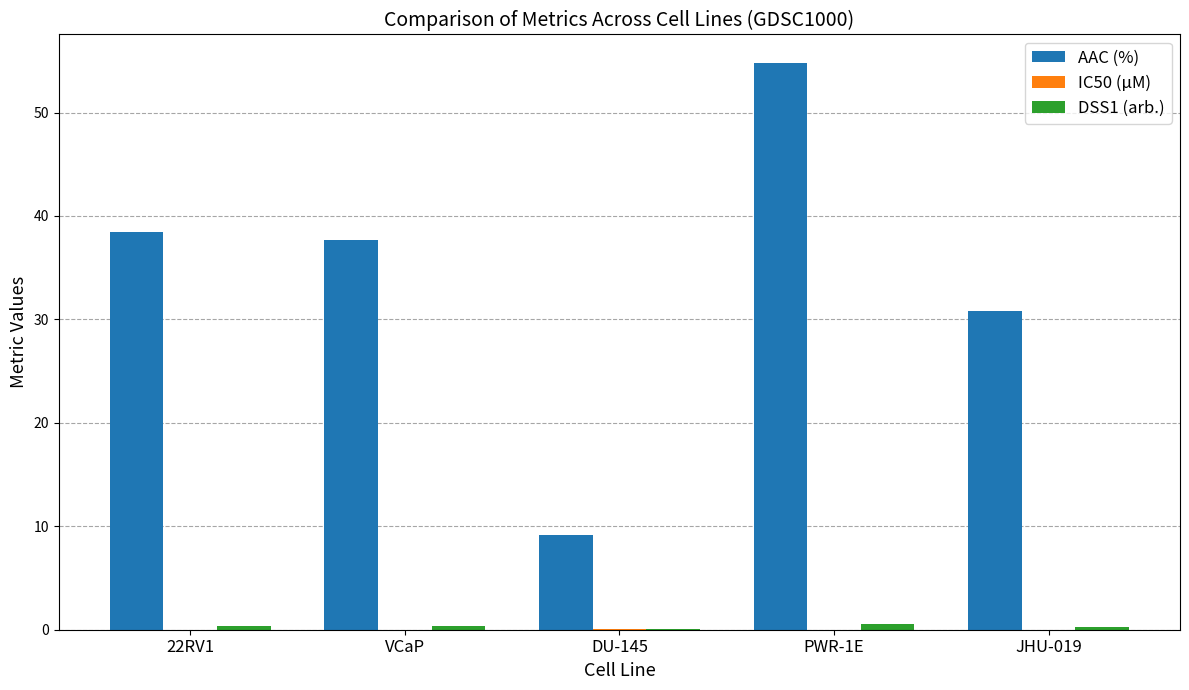

The value of AAC (%) at PWR-1E is 54.8. True or false?

True